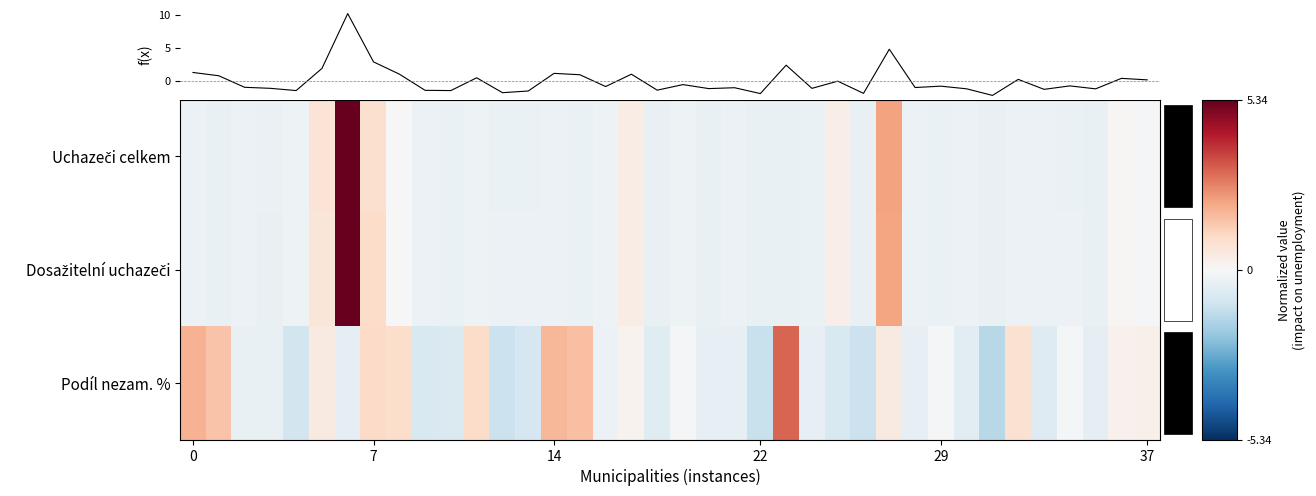

At how many categories does at least one series exceed 9?

1